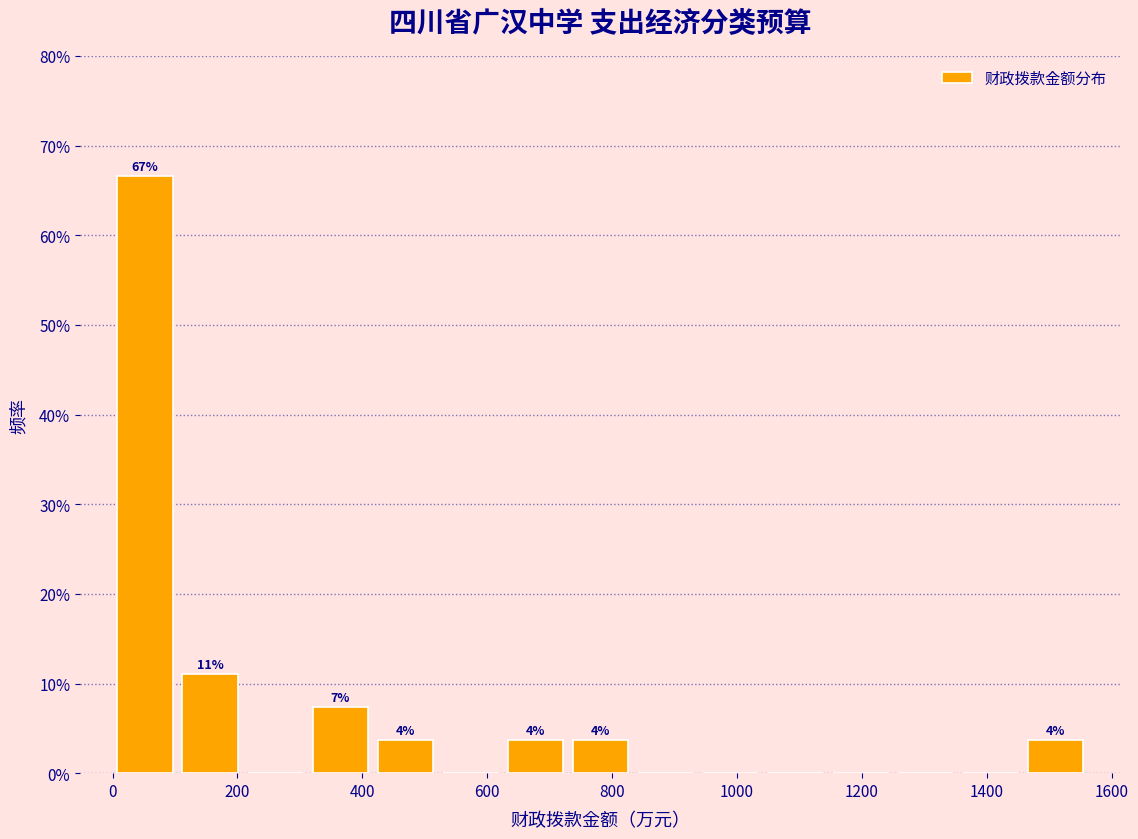

Which range on the x-axis has the tallest bar?

0 to 100